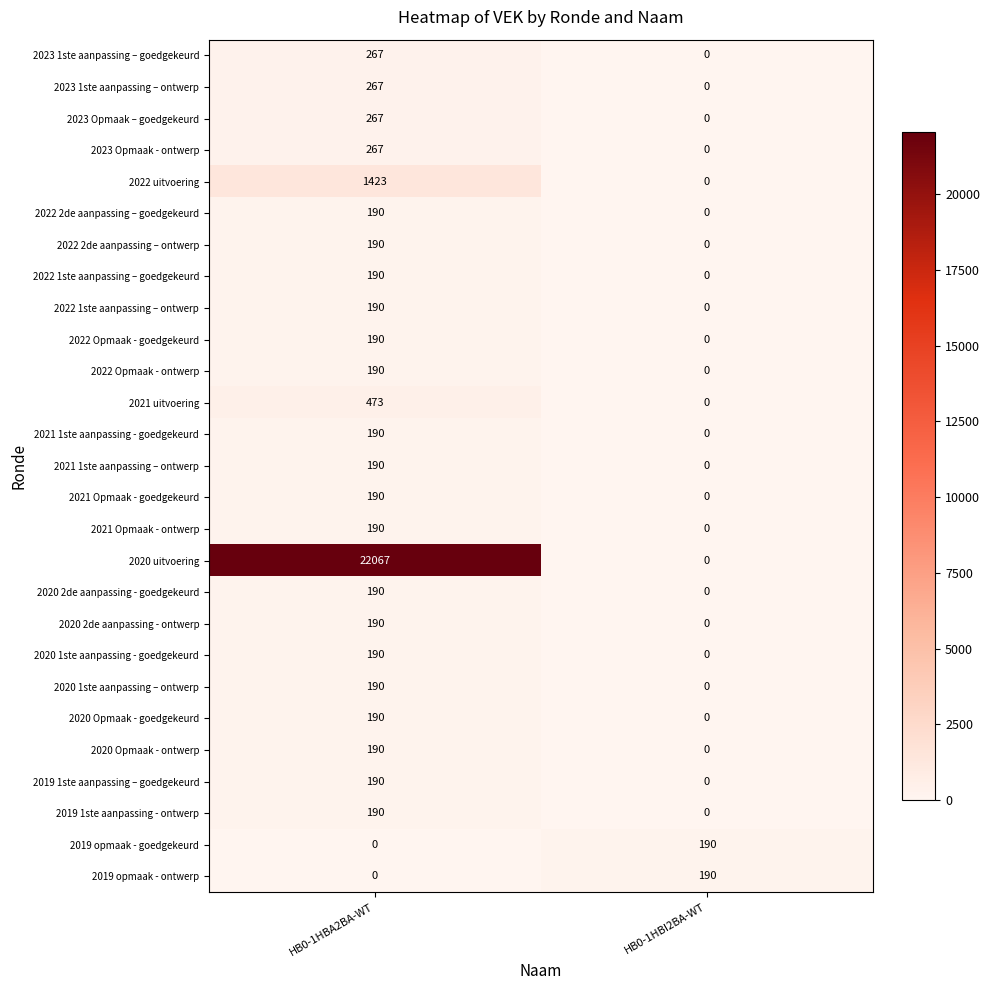

Count the number of categories in the chart.

2